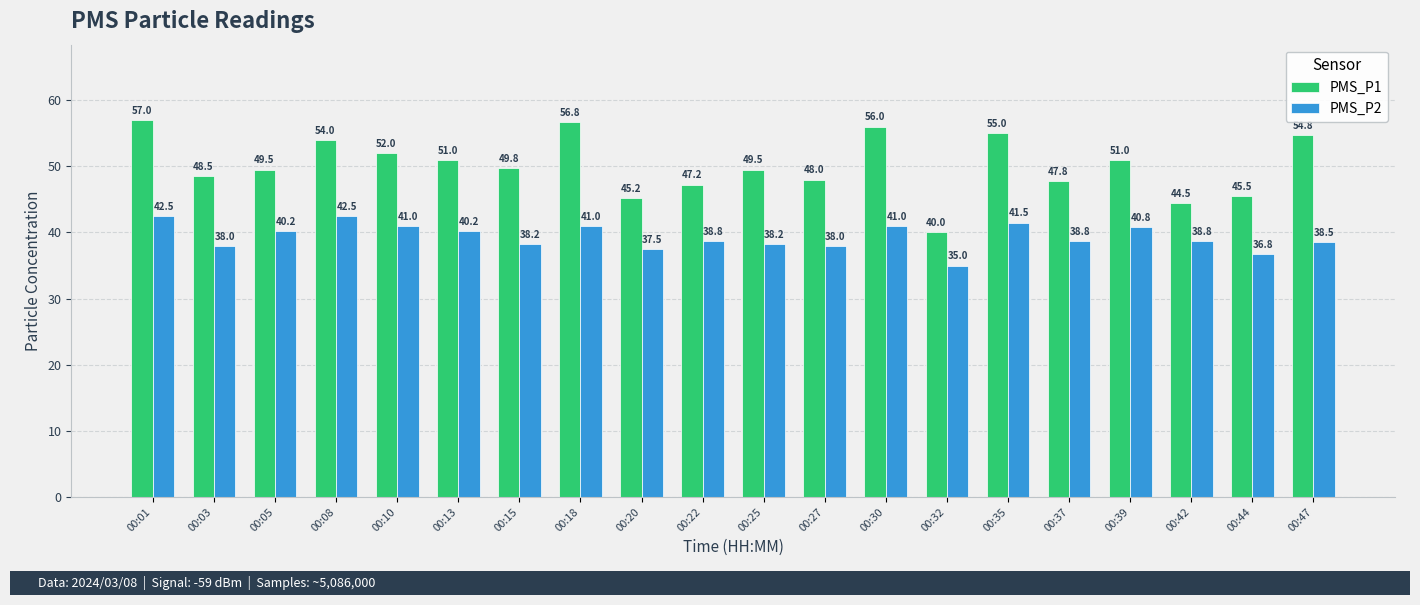

List the series in order of their peak value, highest first.

PMS_P1, PMS_P2